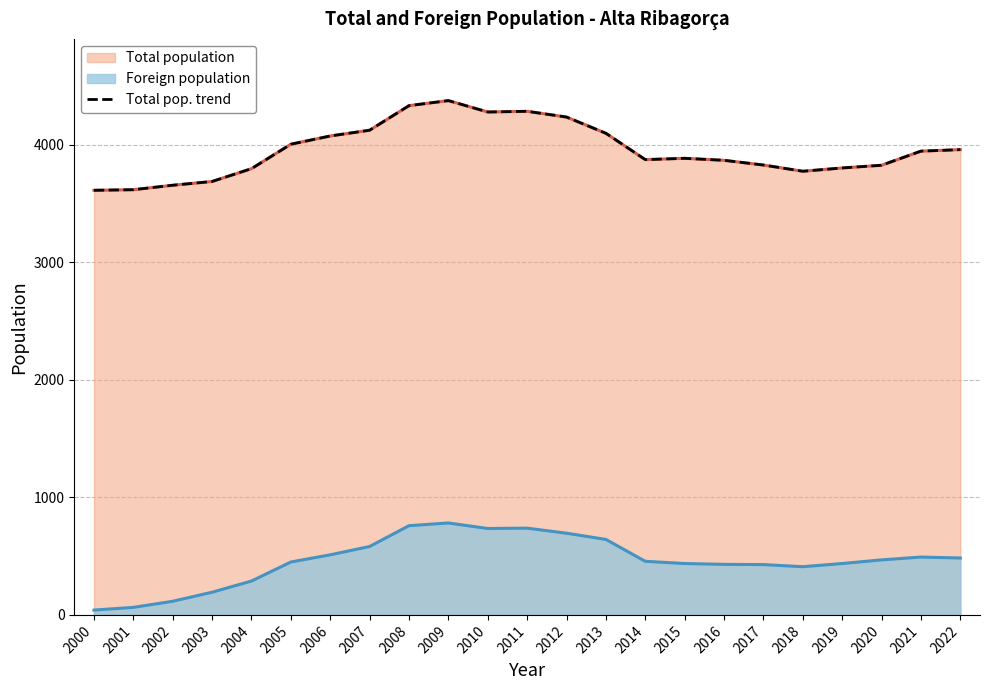

What is the change in value from 2009 to 2021?

-430